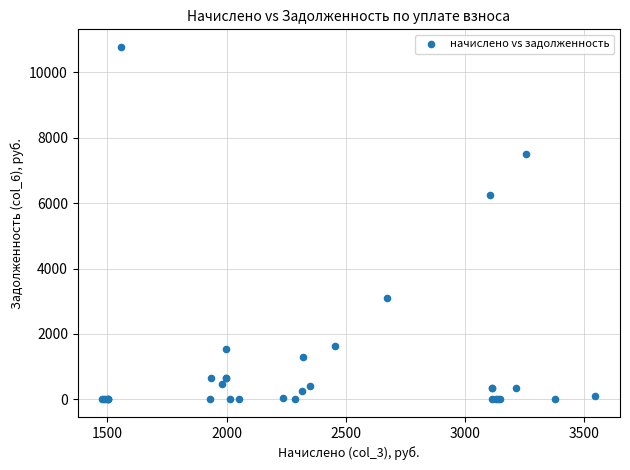

What Y value in the scatter plot is closest to 5387?

6235.2